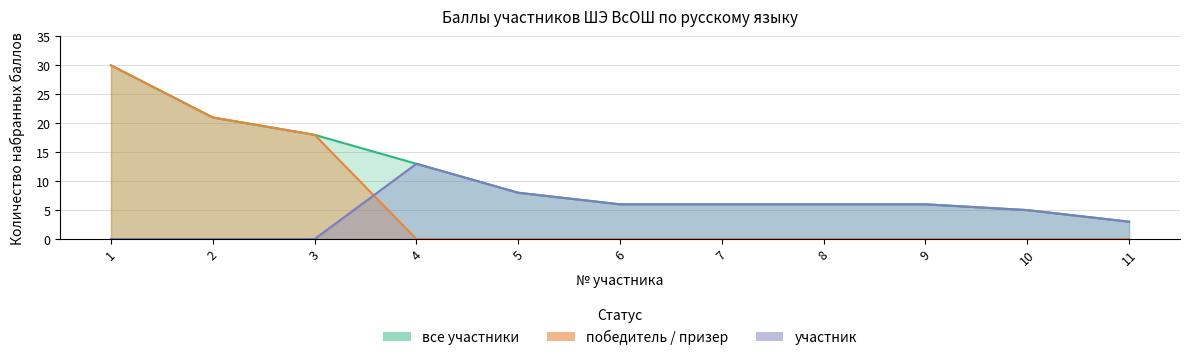

What is the sum of all победитель / призер values?

69